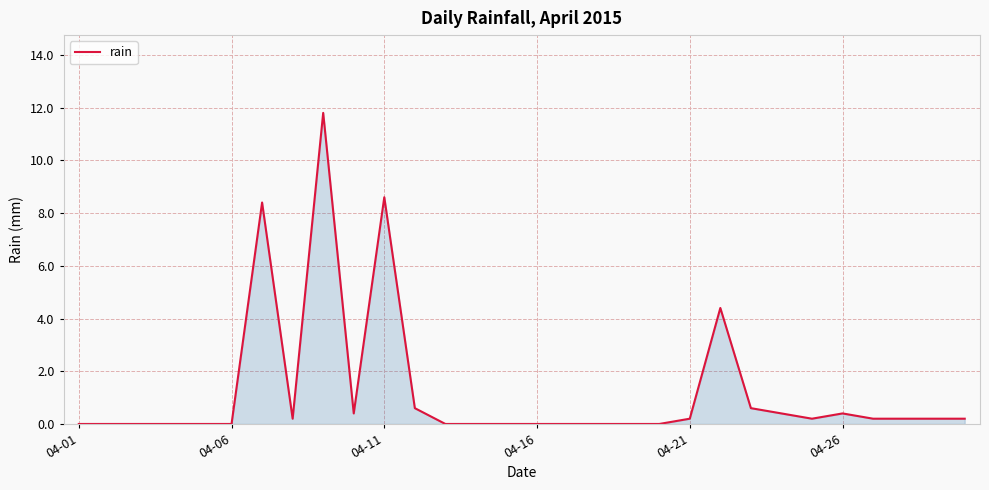

What is the greatest value displayed?

11.8